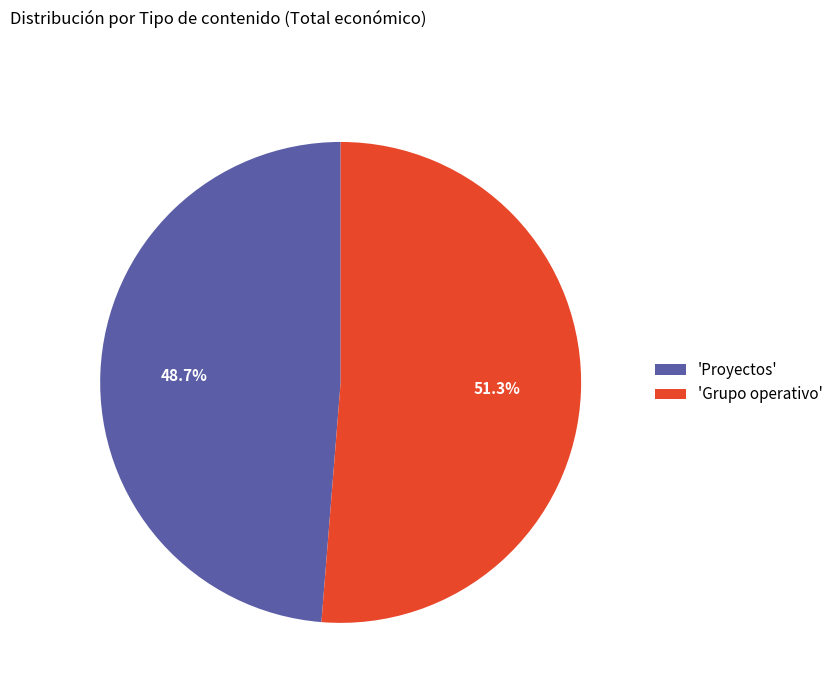

What is the largest slice in the pie chart?

'Grupo operativo'